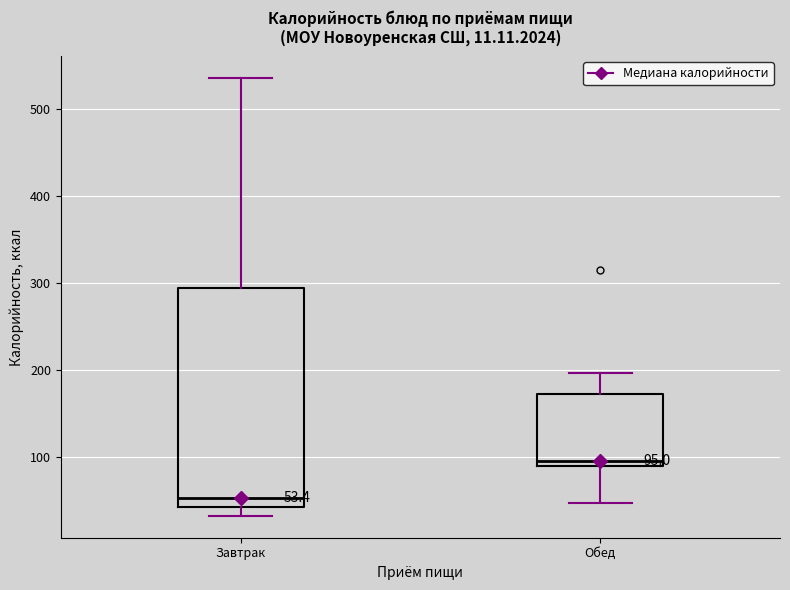

Which box has the lowest median line?

Завтрак